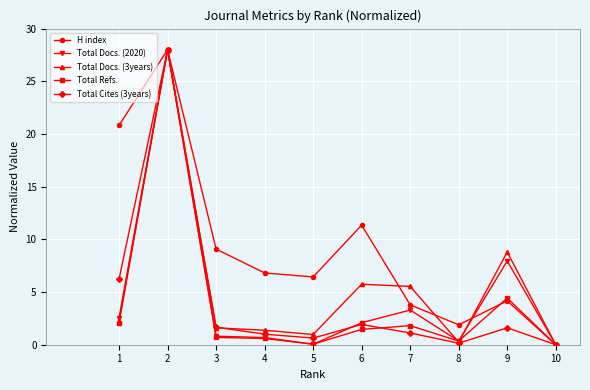

True or false: Total Docs. (2020) has more than 2 interior local peaks.

True